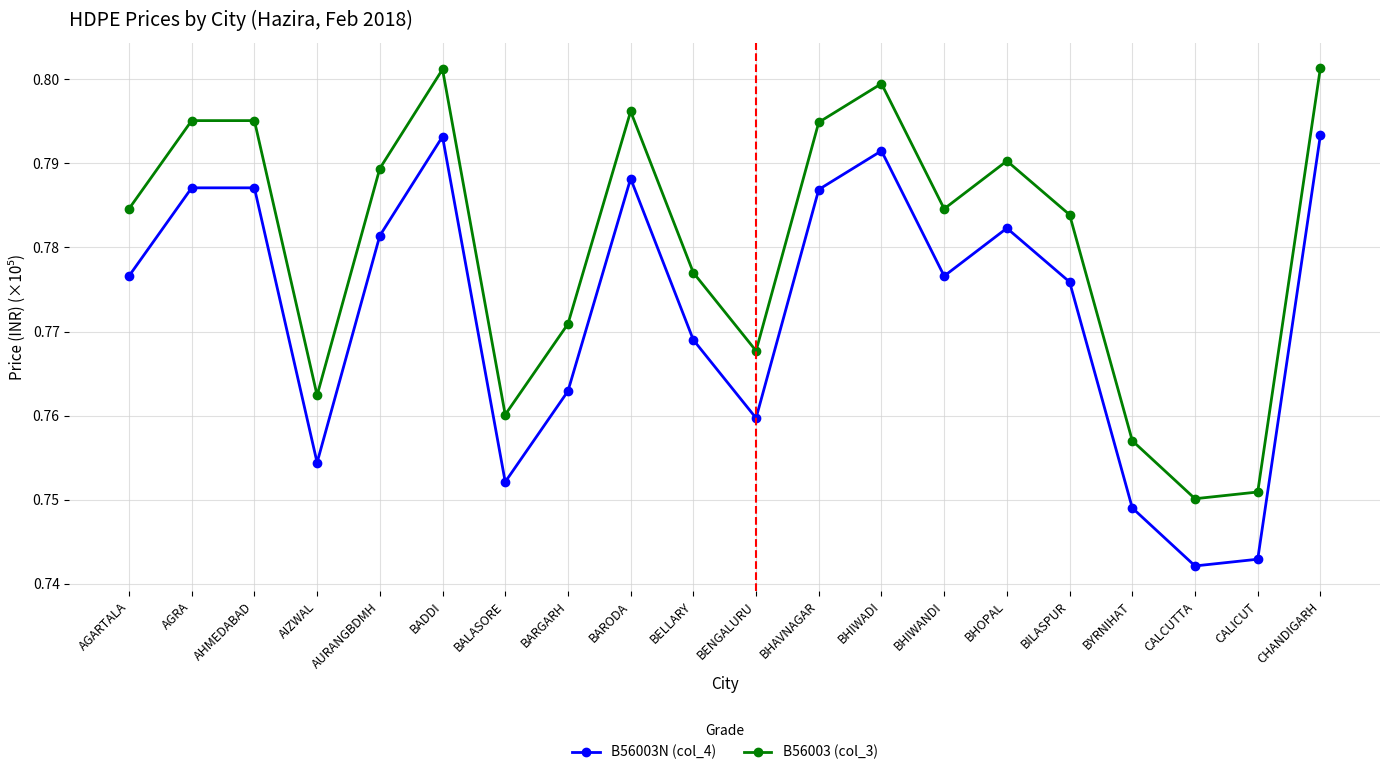

How many B56003N (col_4) values are between 0 and 1?

20